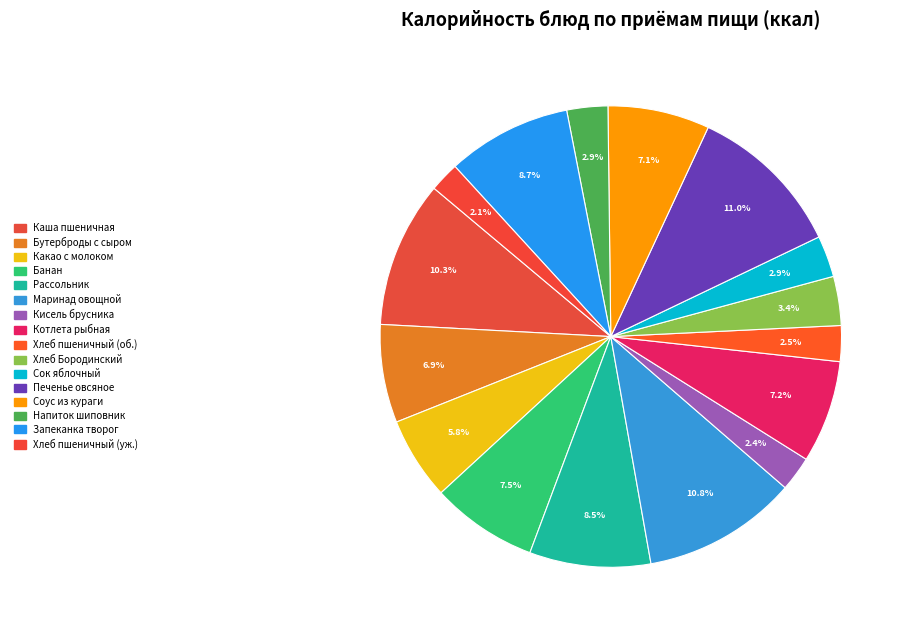

How many slices are in this pie chart?

16